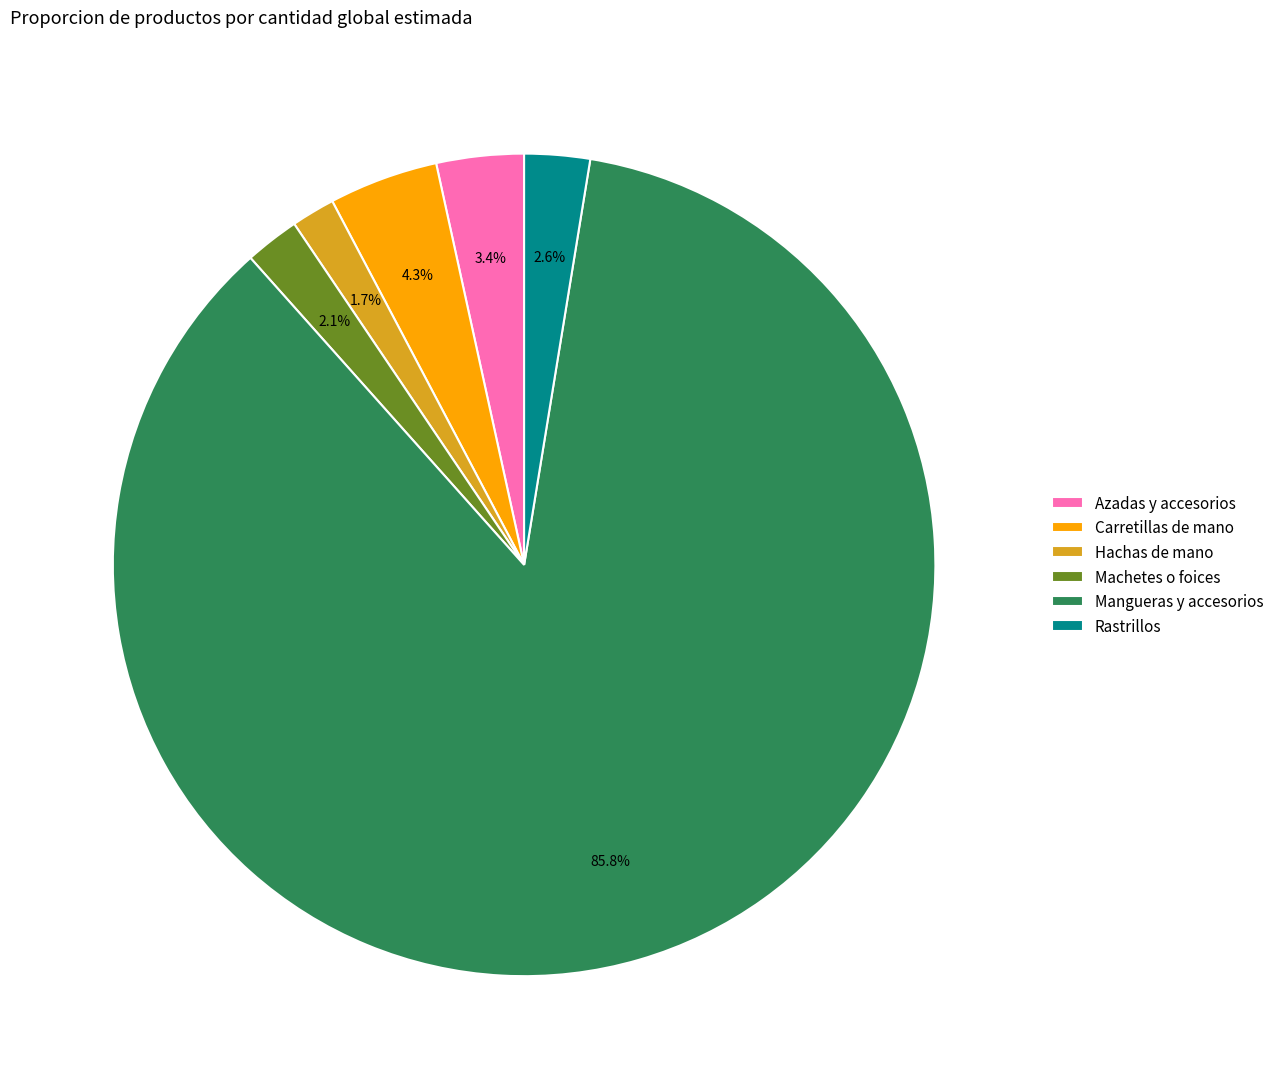

How many segments does this pie chart have?

6